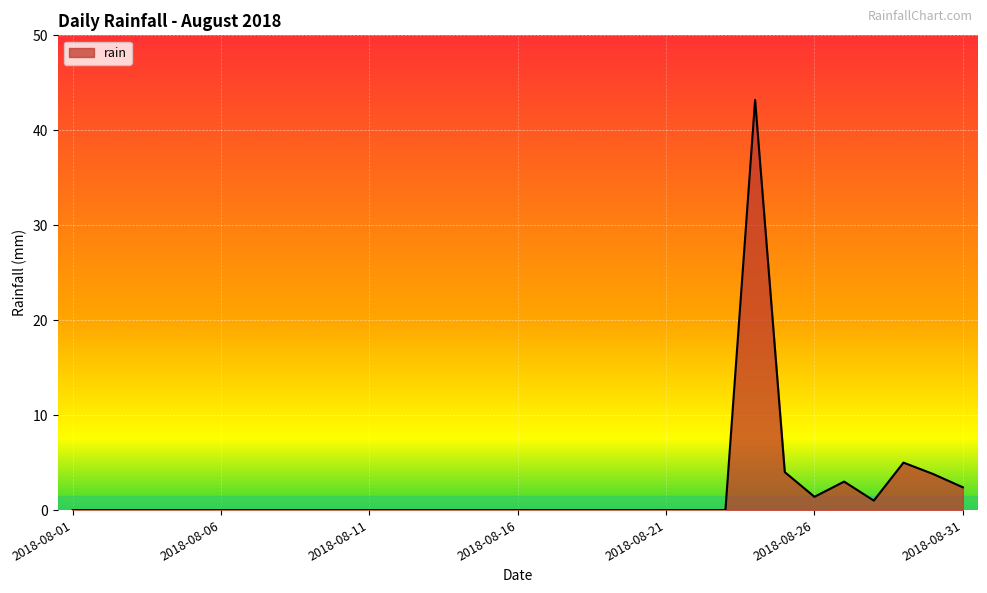

What is the difference between the maximum and minimum values?

43.2